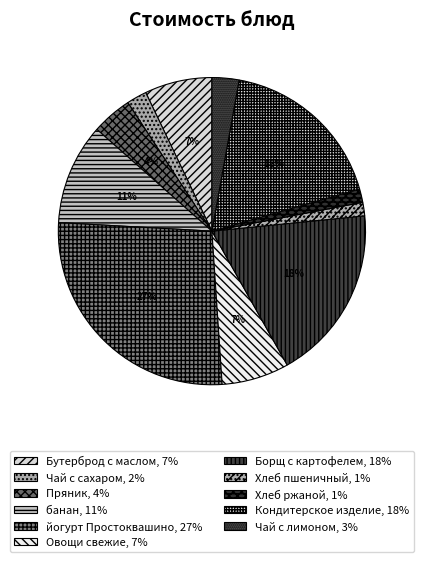

Is Бутерброд с маслом the majority of the pie?

No